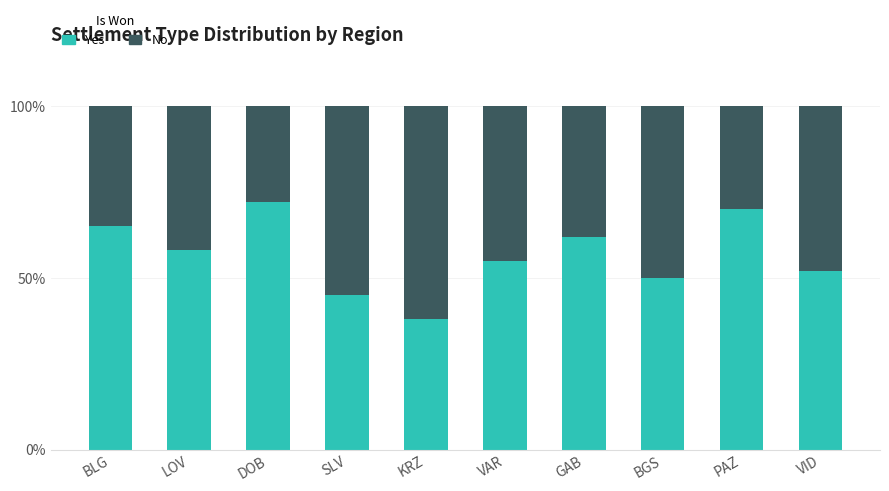

What is the total value across all series at BGS?

100.0